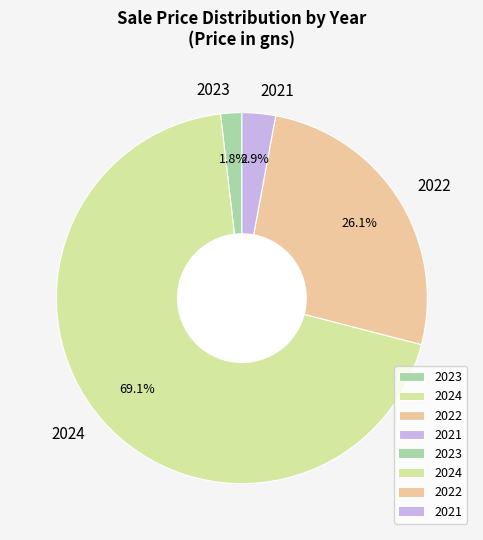

To the nearest percent, what is the difference between the 2022 and 2024 slice percentages?

43%